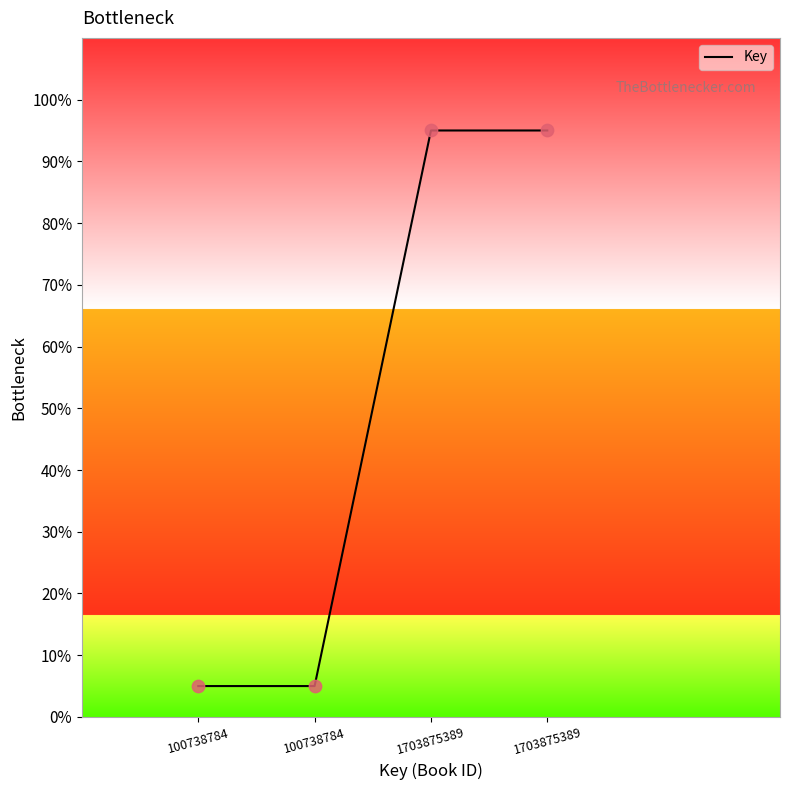

Count the number of categories in the chart.

4